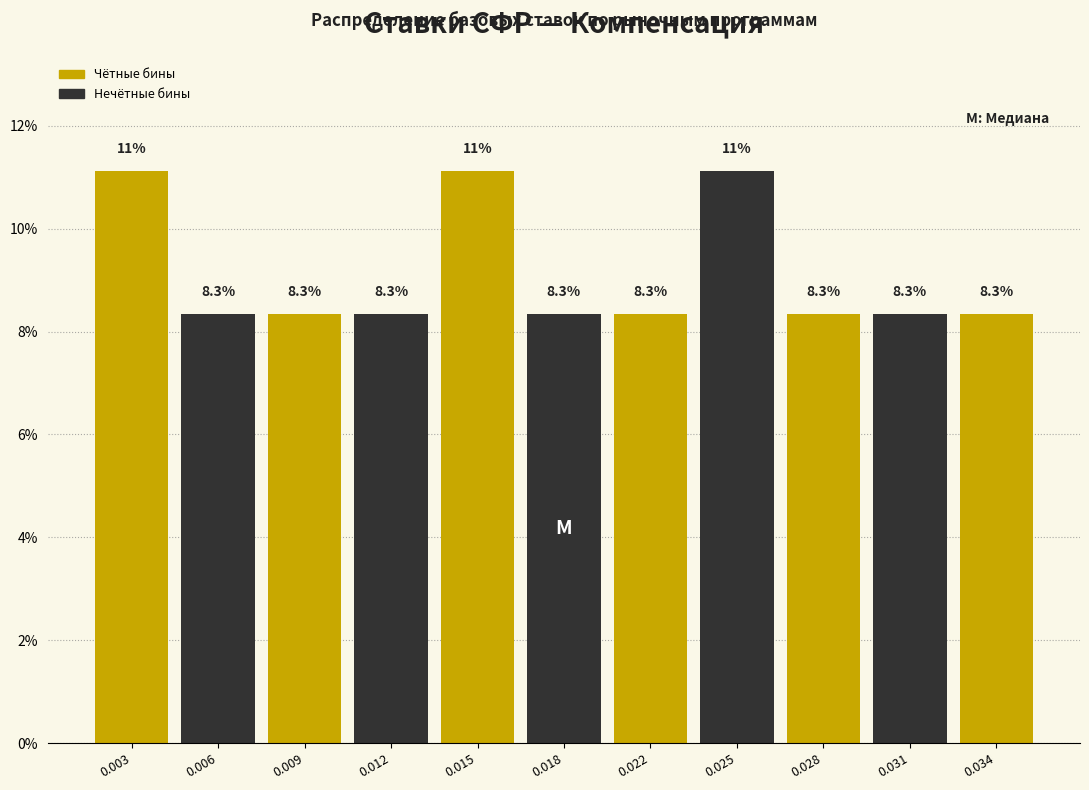

Reading right to left, transcribe all the data shown in this chart.

0.034=8.3	0.031=8.3	0.028=8.3	0.025=11.1	0.022=8.3	0.018=8.3	0.015=11.1	0.012=8.3	0.009=8.3	0.006=8.3	0.003=11.1